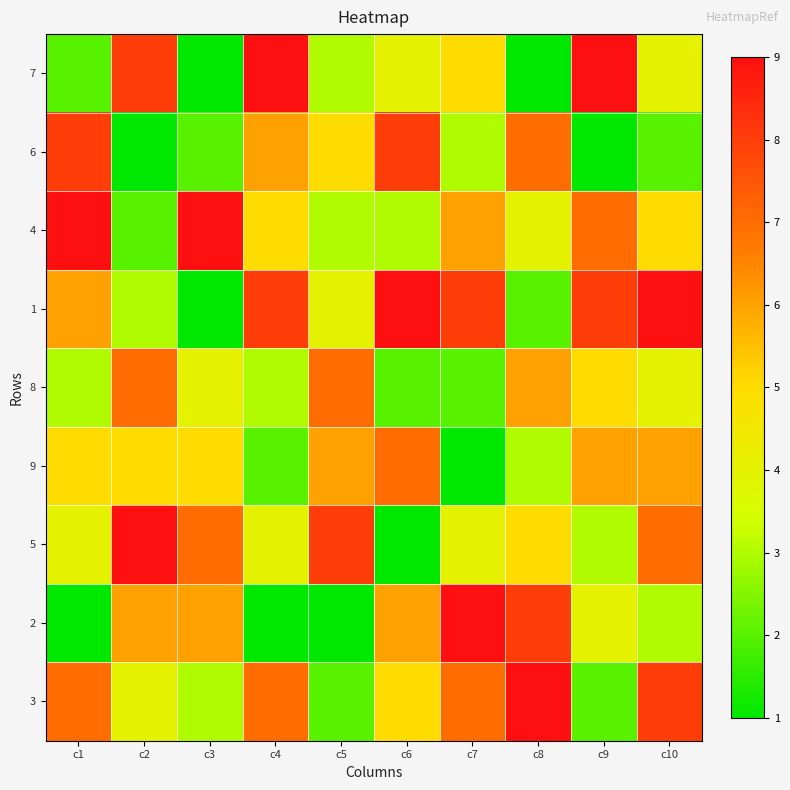

How many series are shown in this chart?

9